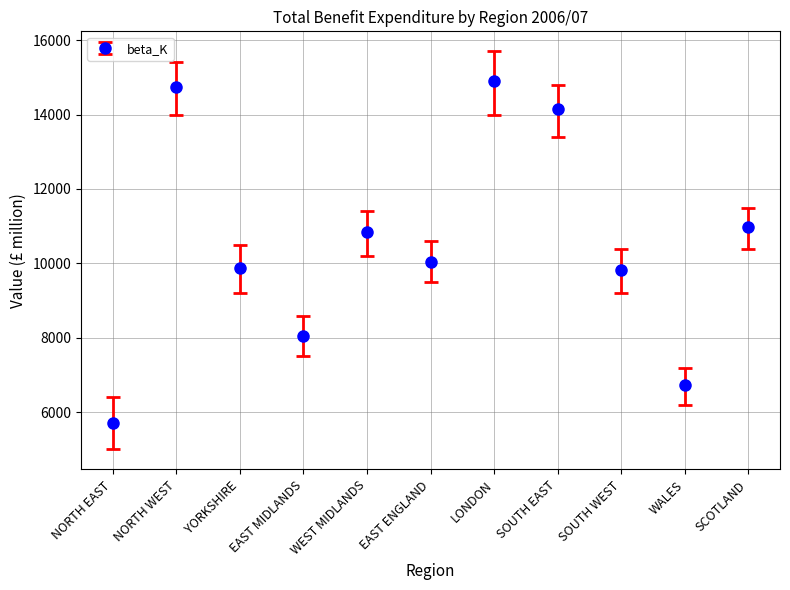

What position from the right is SOUTH WEST?

3